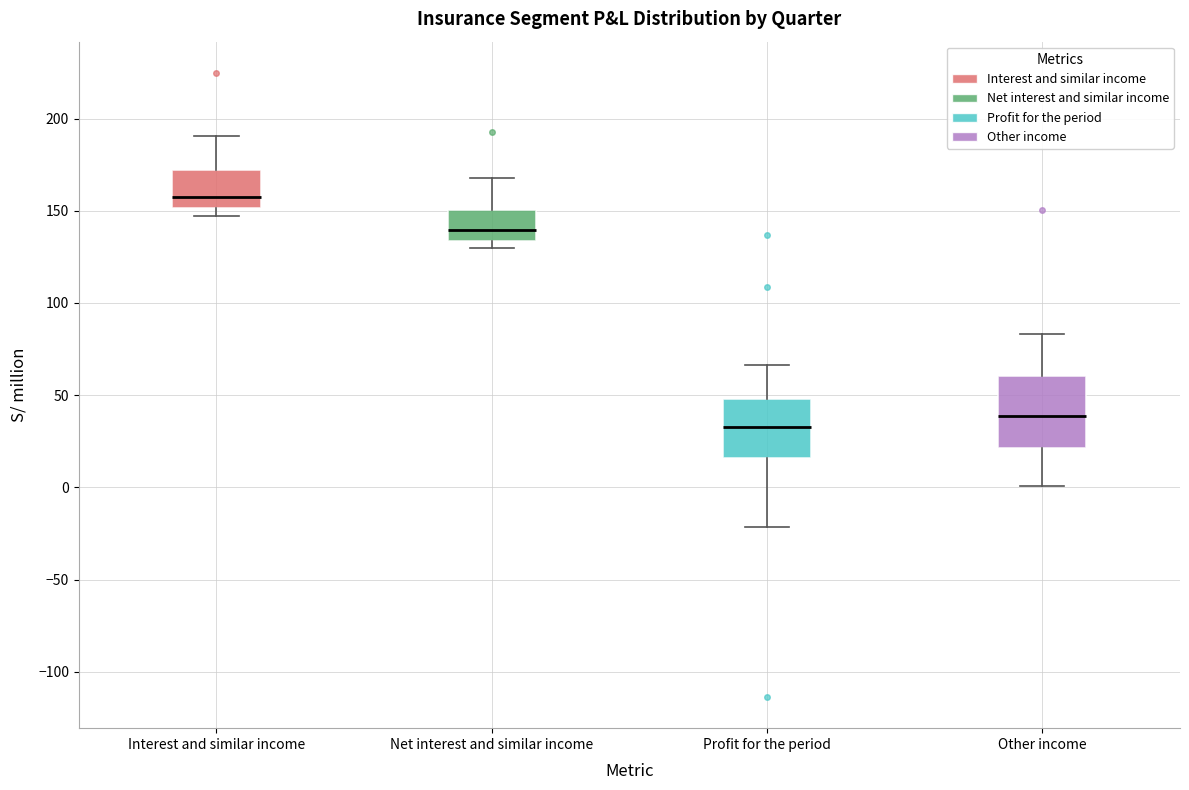

Which box's median line is the highest?

Interest and similar income